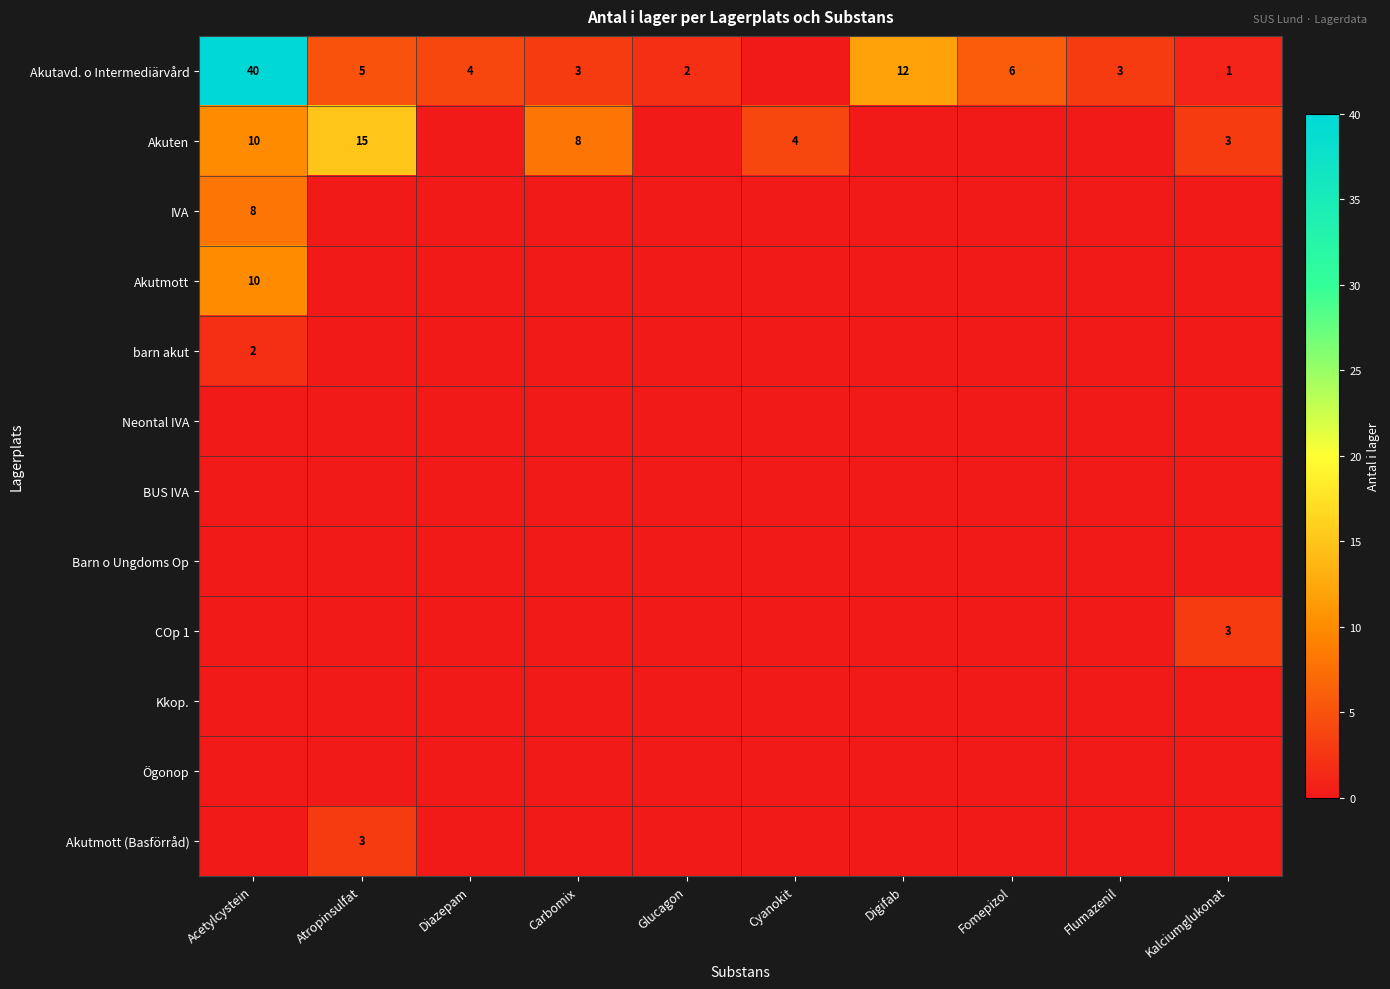

The Akuten series shows 2 at Kalciumglukonat. True or false?

False